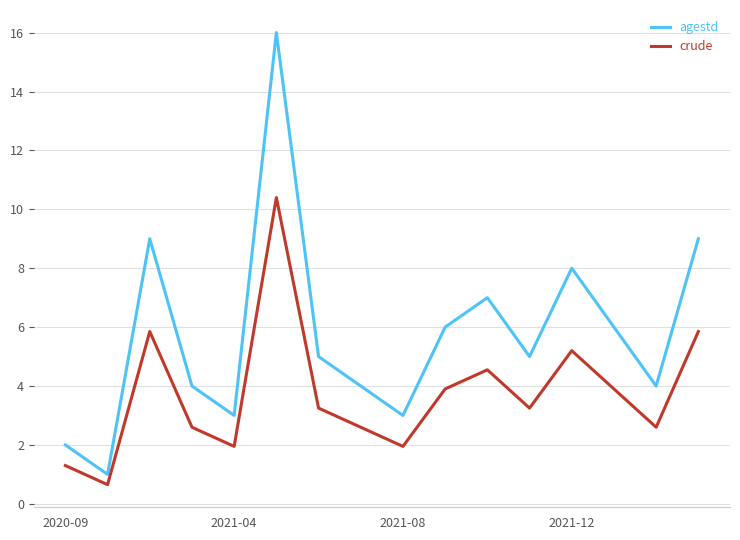

What is the sum of all agestd values?

92.0